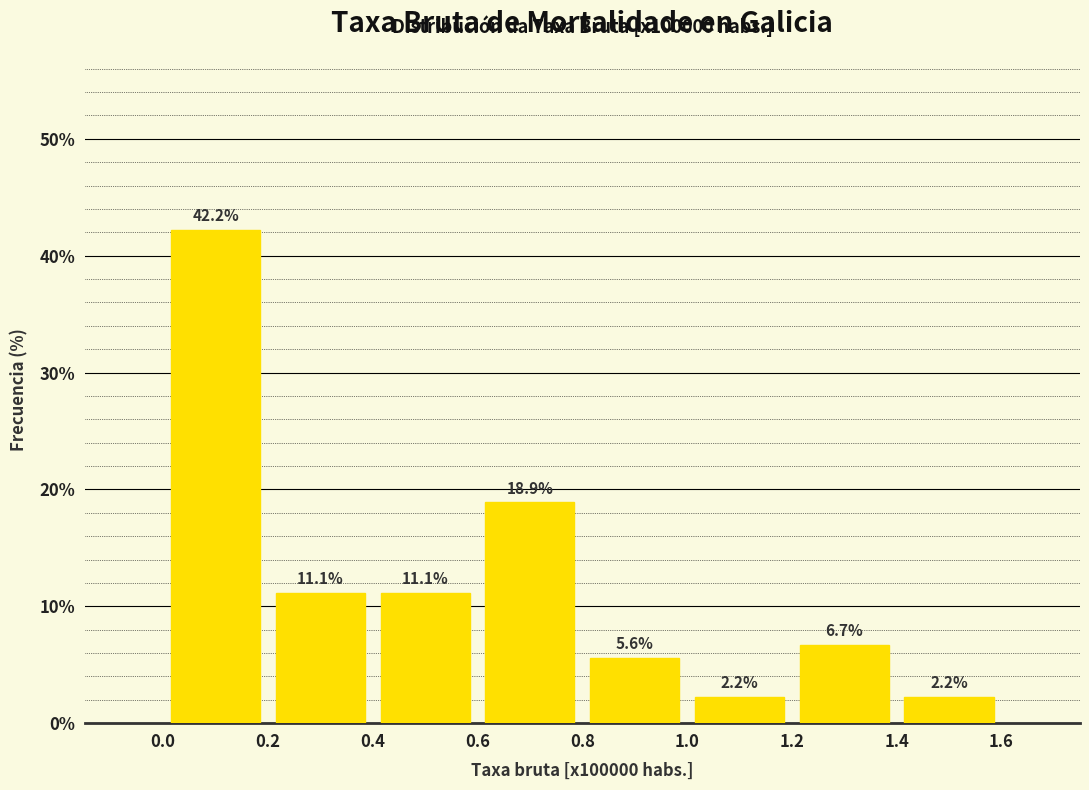

Reading left to right, list every bar in this chart as the range it spans on the x-axis followed by its height.

0.0 to 0.2: 42.2
0.2 to 0.4: 11.1
0.4 to 0.6: 11.1
0.6 to 0.8: 18.9
0.8 to 1.0: 5.6
1.0 to 1.2: 2.2
1.2 to 1.4: 6.7
1.4 to 1.6: 2.2